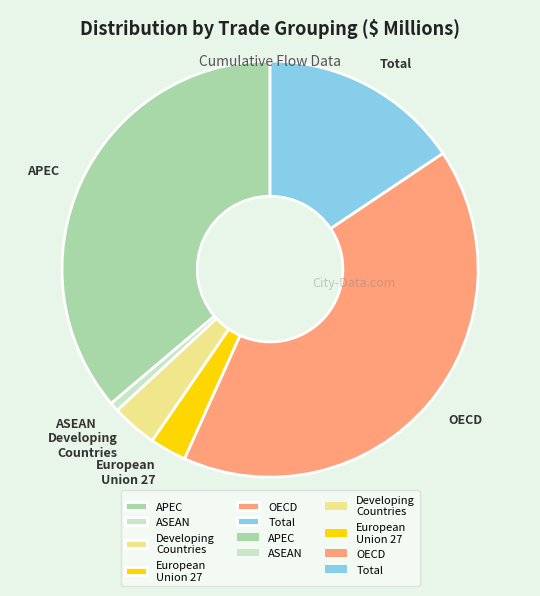

Which category has the biggest portion of the pie?

OECD